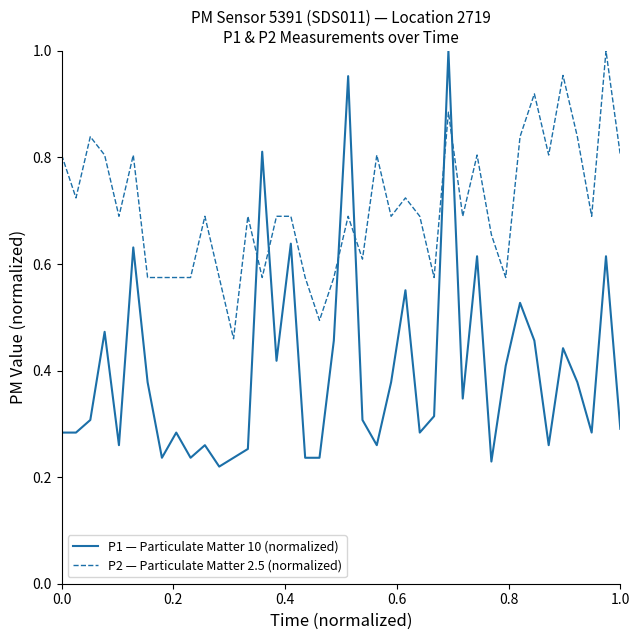

Which series has the widest spread of values?

P1 — Particulate Matter 10 (normalized)